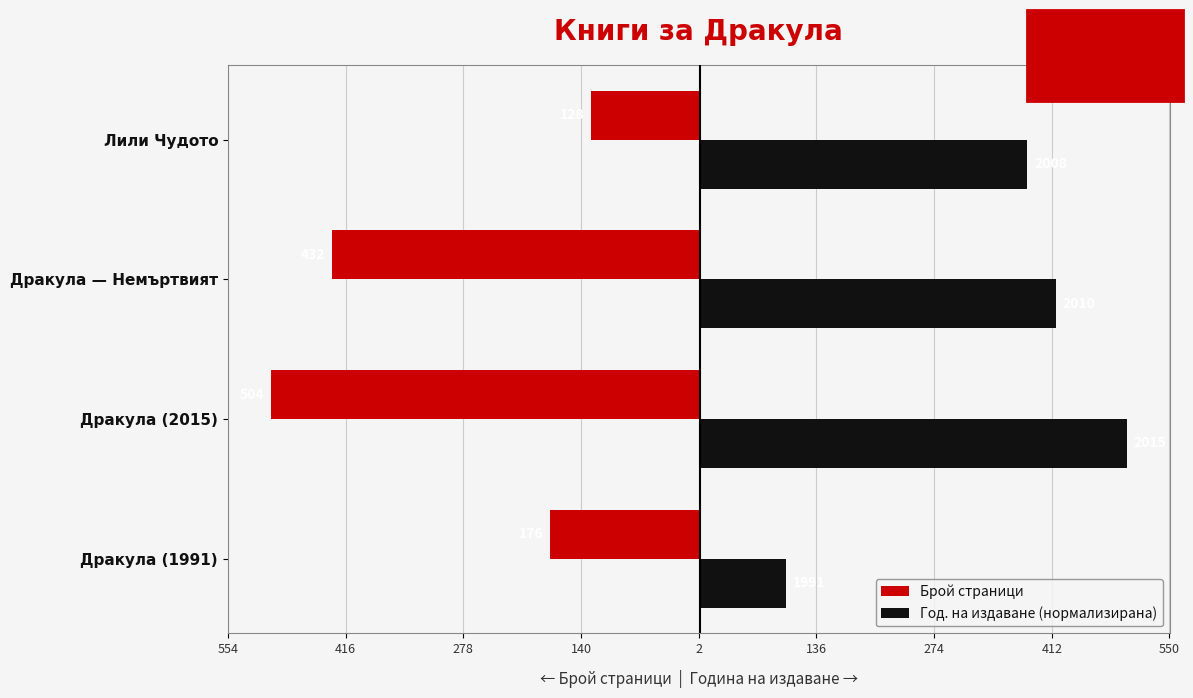

What are all the series names shown in the legend?

Брой страници, Год. на издаване (нормализирана)